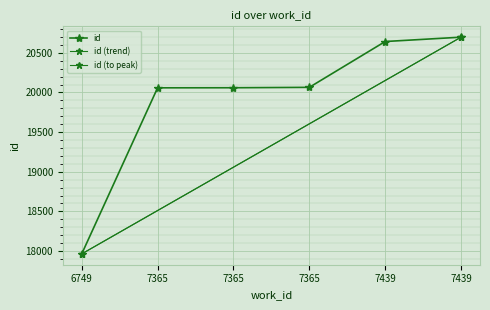

Reading left to right, list all the values displayed in this chart.

6749=17964	7365=20059	7365=20060	7365=20065	7439=20643	7439=20698